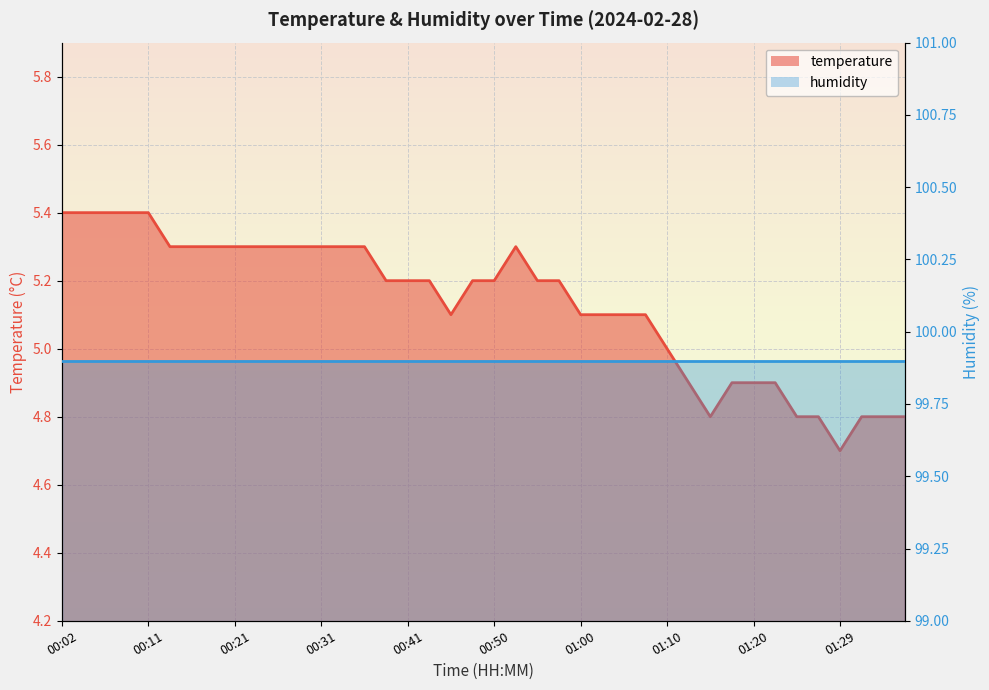

What is the sum of the values at 01:03 and 01:24?

9.9